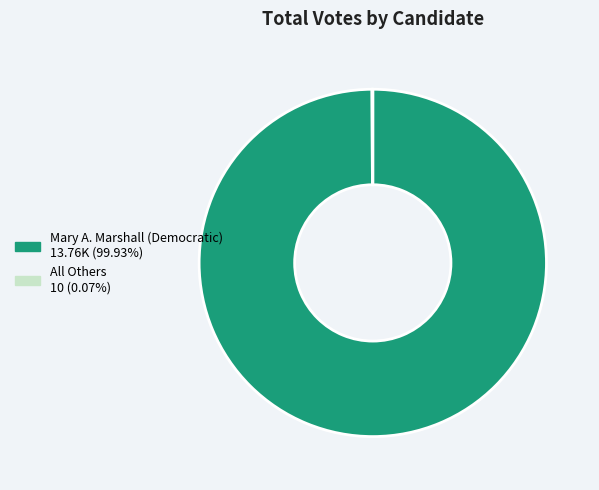

Does any single category account for the majority?

Yes